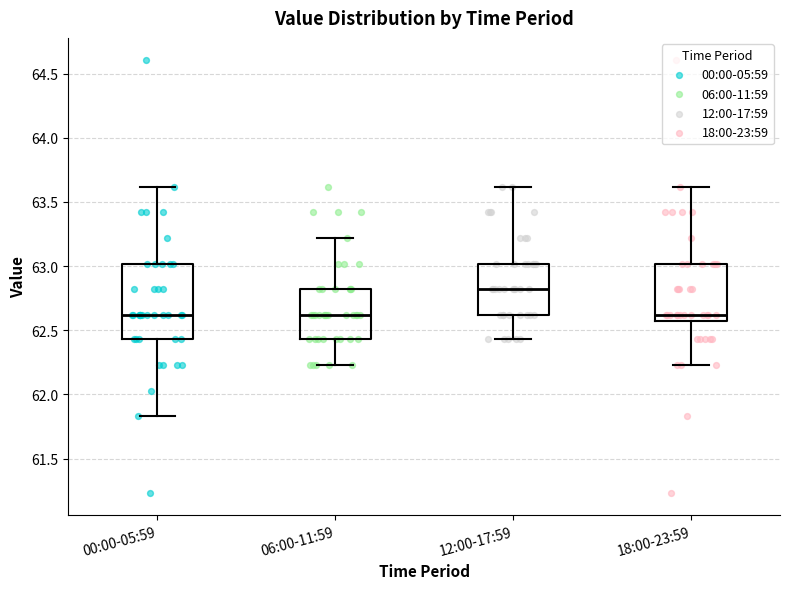

Which box's median line is the highest?

12:00-17:59